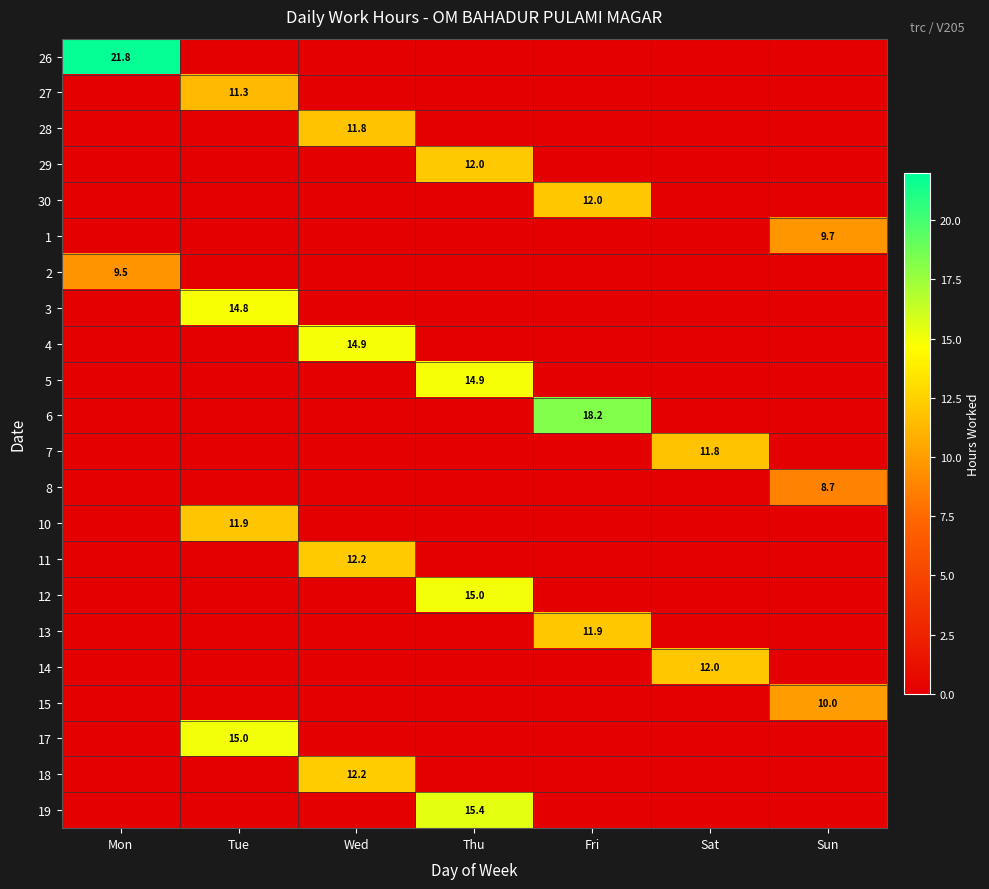

True or false: 19 has a value of 15.4 at Thu.

True